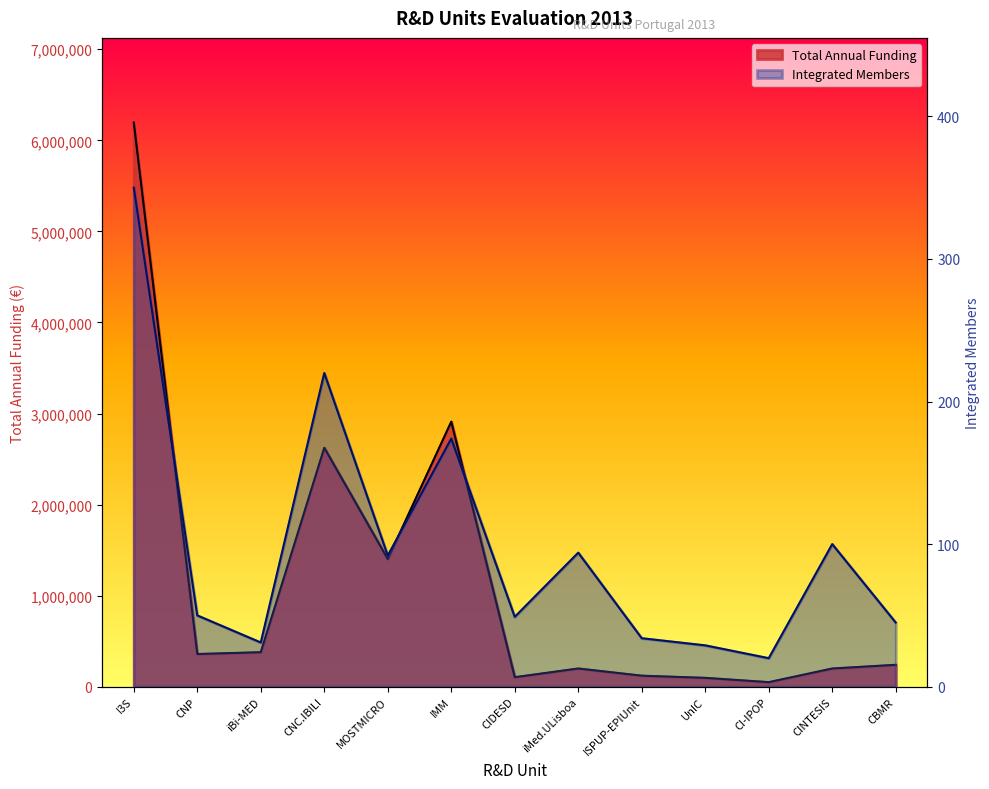

What is the value of the Integrated Members point at the 13th from the left?

45